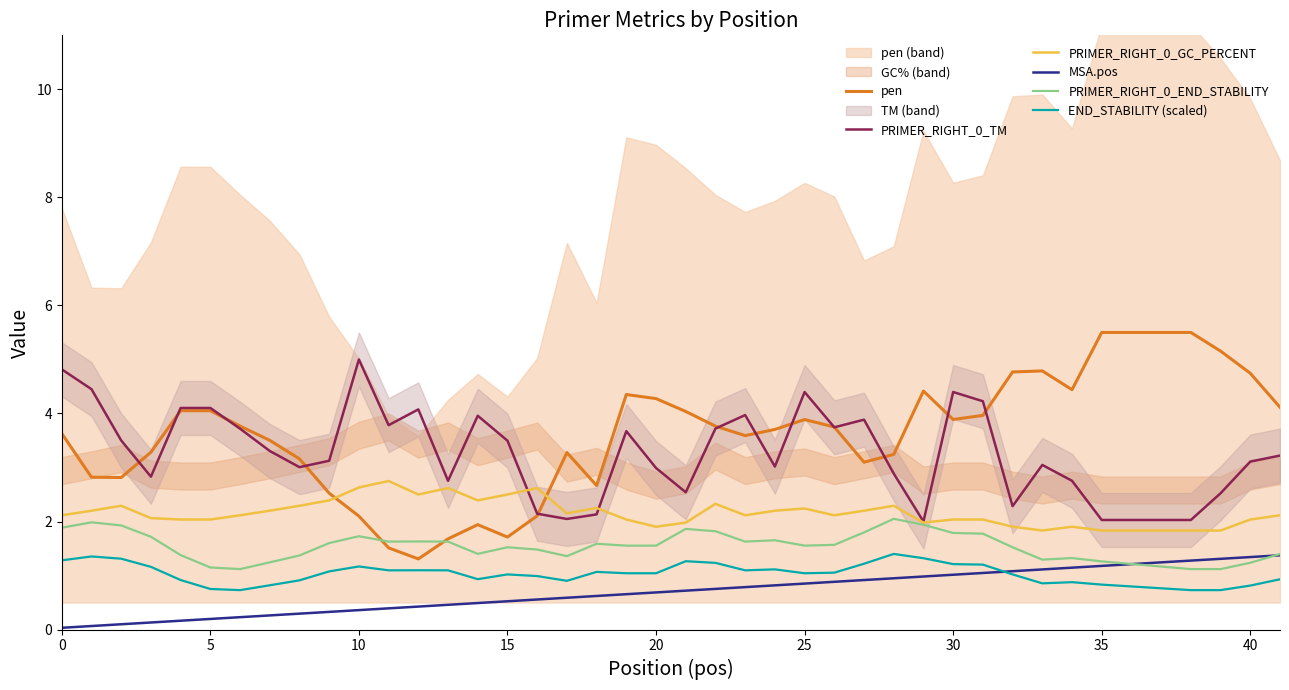

Is it true that pen equals 5.5 at 35?

True